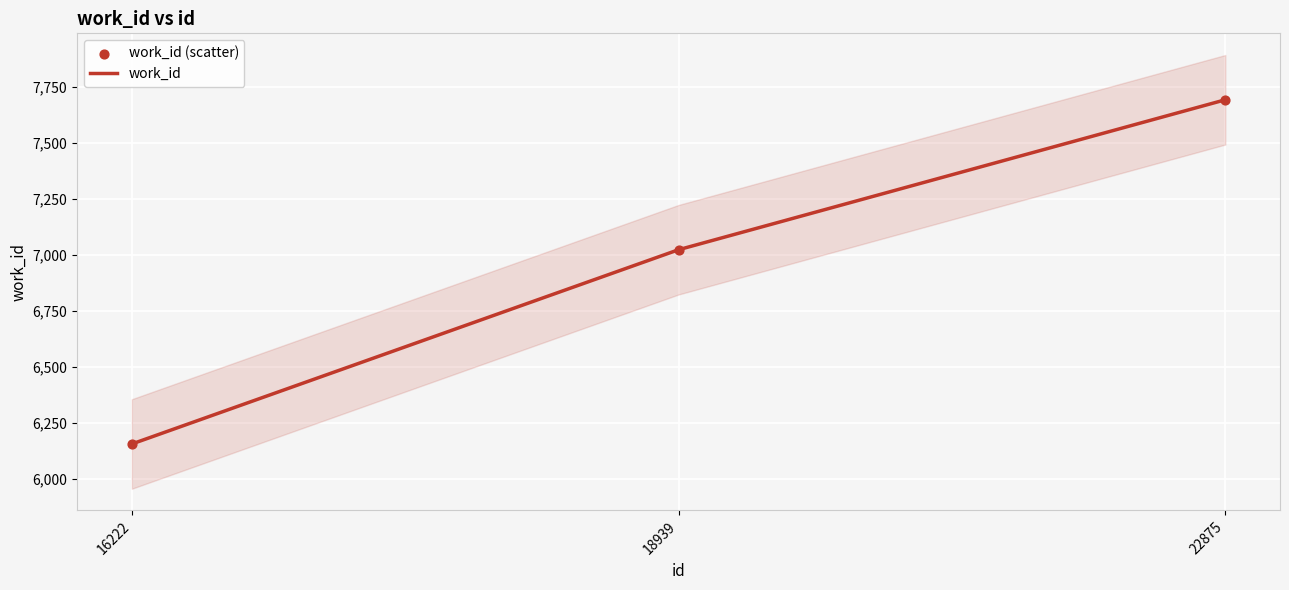

At how many categories does at least one series exceed 6716?

2